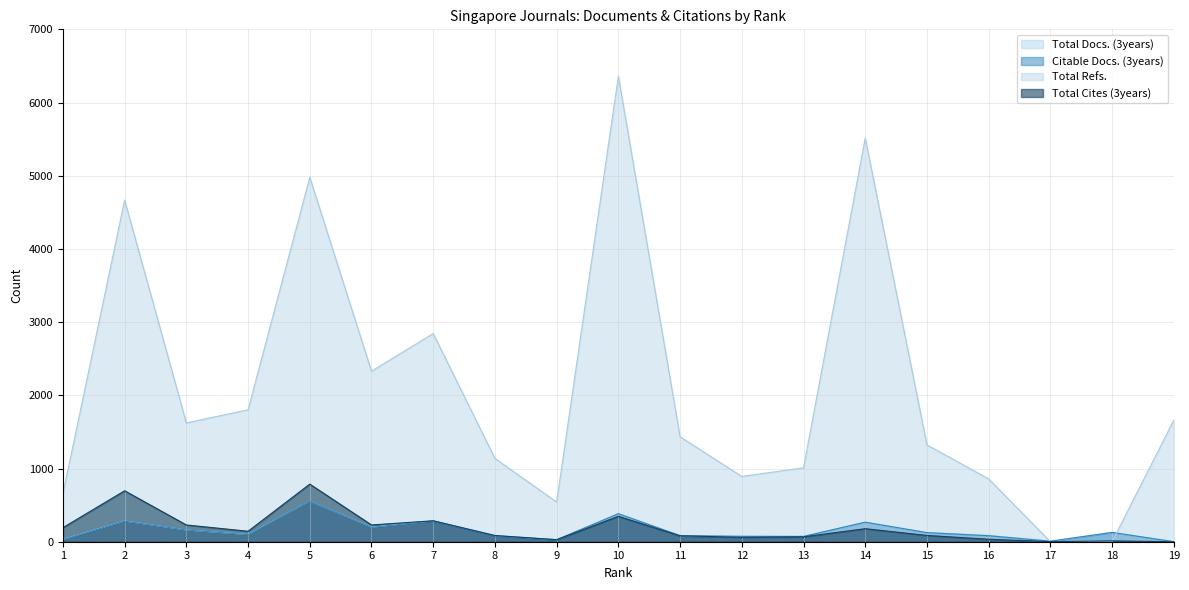

How many positive values does the Total Refs. series have?

17